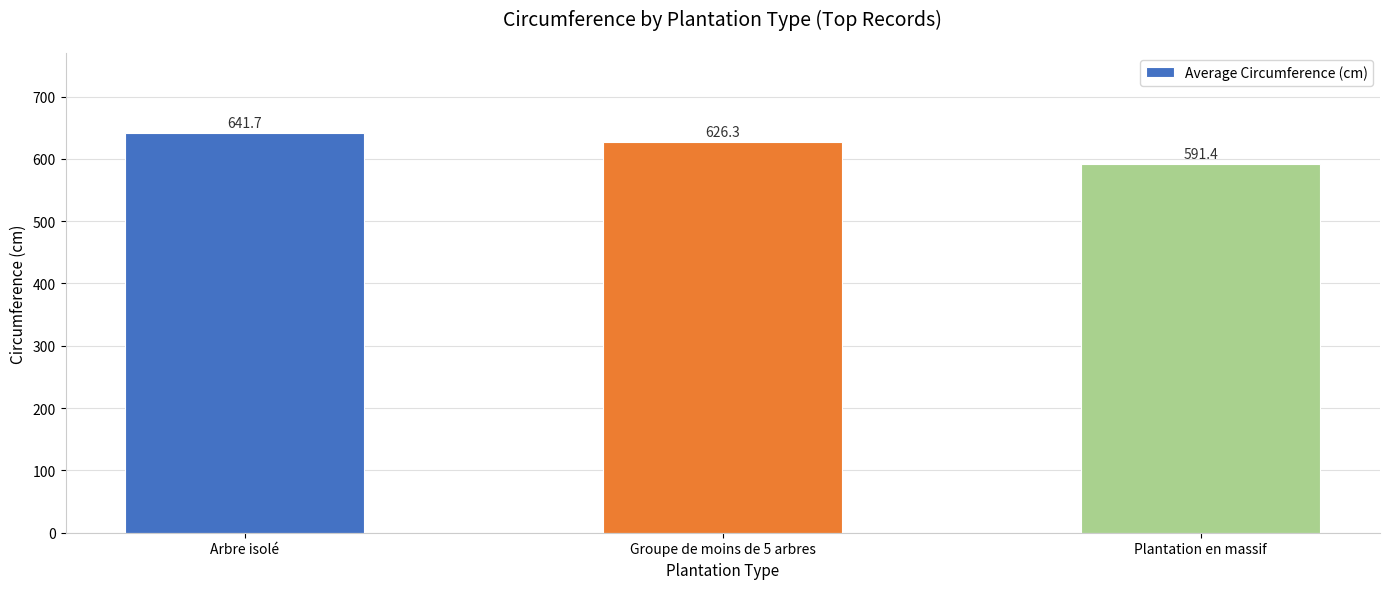

How many values exceed 626?

2